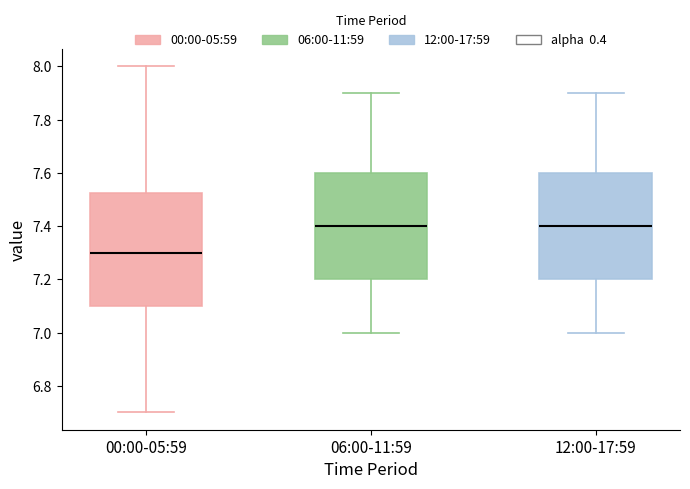

Reading left to right, transcribe this box plot: for each box, give where its median line is, the range the box spans, and where its two whiskers end, as read against the y-axis. The values are not printed on the chart, so give them approximately, as read against the axis.

00:00-05:59: median 7.30, box 7.10 to 7.52, whiskers 6.70 to 8.00
06:00-11:59: median 7.40, box 7.20 to 7.60, whiskers 7.00 to 7.90
12:00-17:59: median 7.40, box 7.20 to 7.60, whiskers 7.00 to 7.90